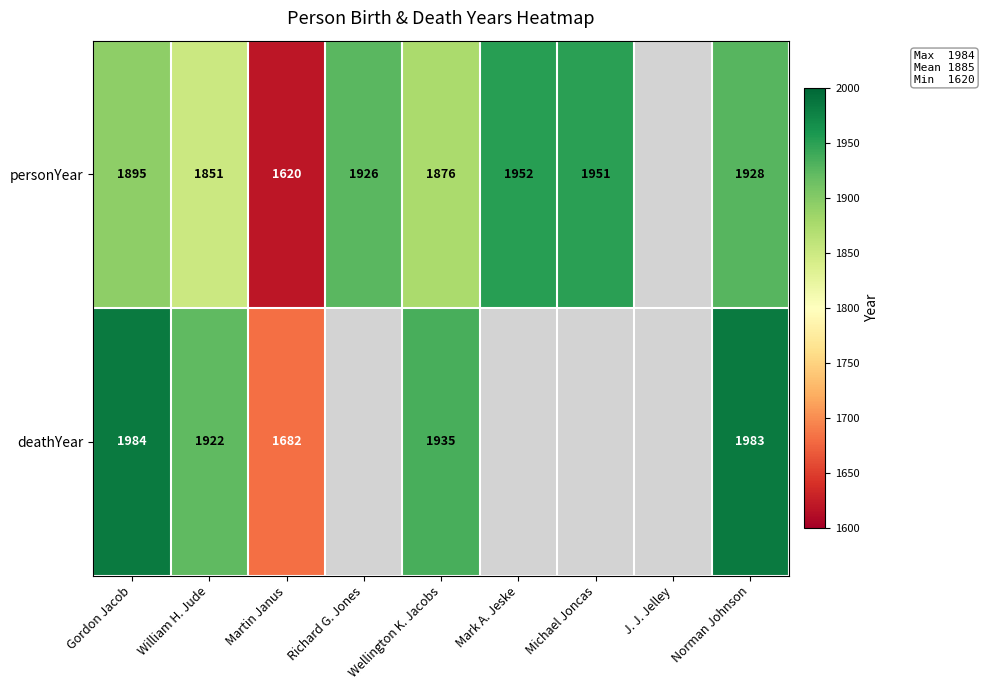

At Gordon Jacob, list the series in order from smallest to largest.

personYear, deathYear